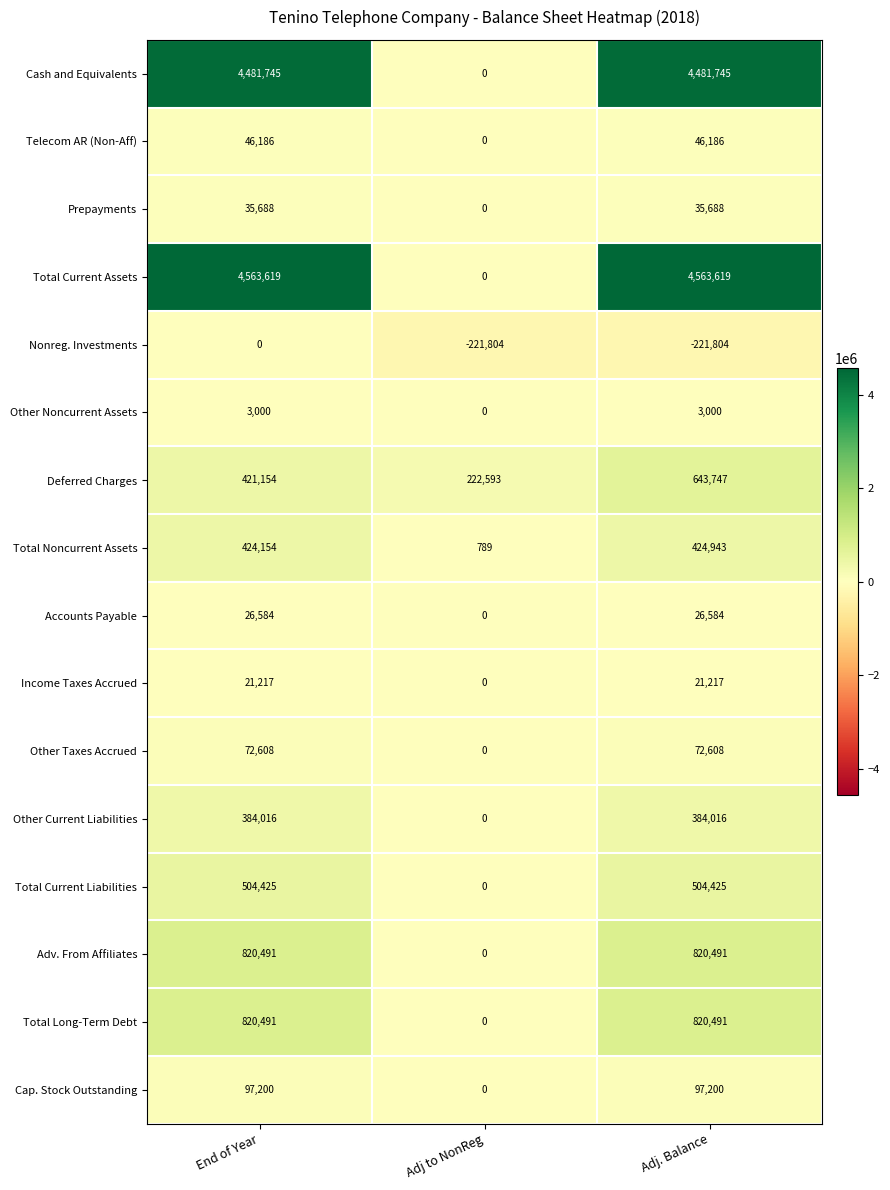

The value of Income Taxes Accrued at Adj. Balance is 21217. True or false?

True